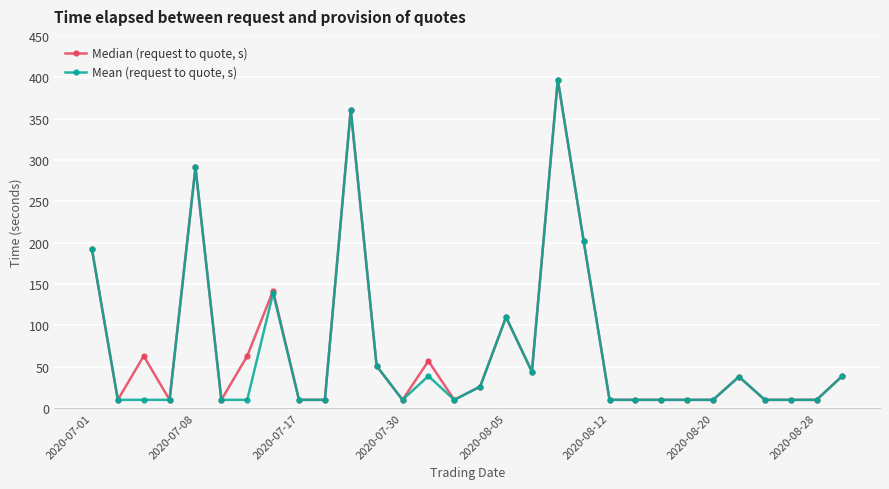

How many lines are shown in the chart?

2